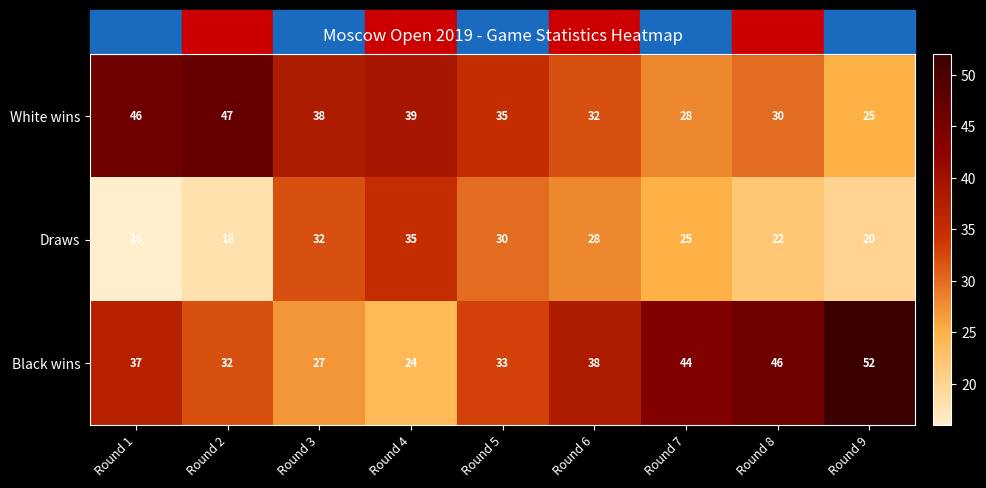

The value of White wins at Round 5 is 10. True or false?

False